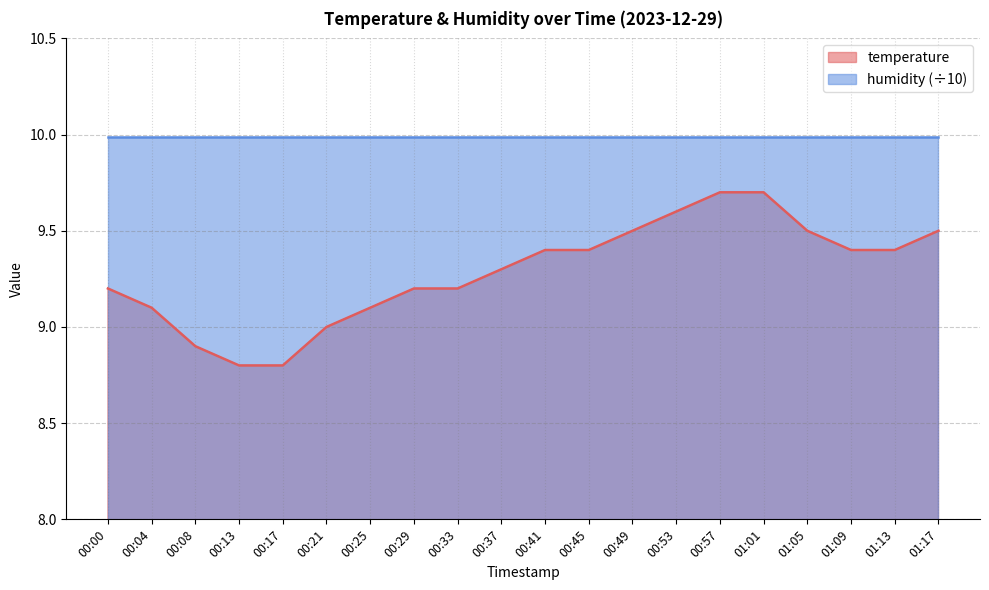

What is the ratio of the value at 00:49 to the value at 00:21?

1.1